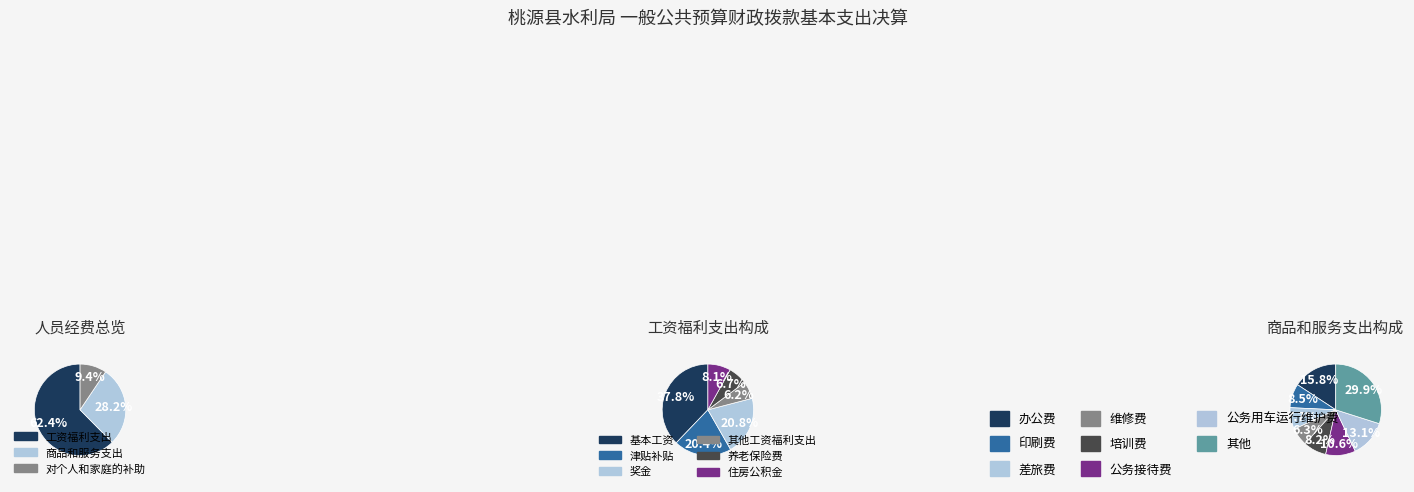

Which slice is the largest?

工资福利支出